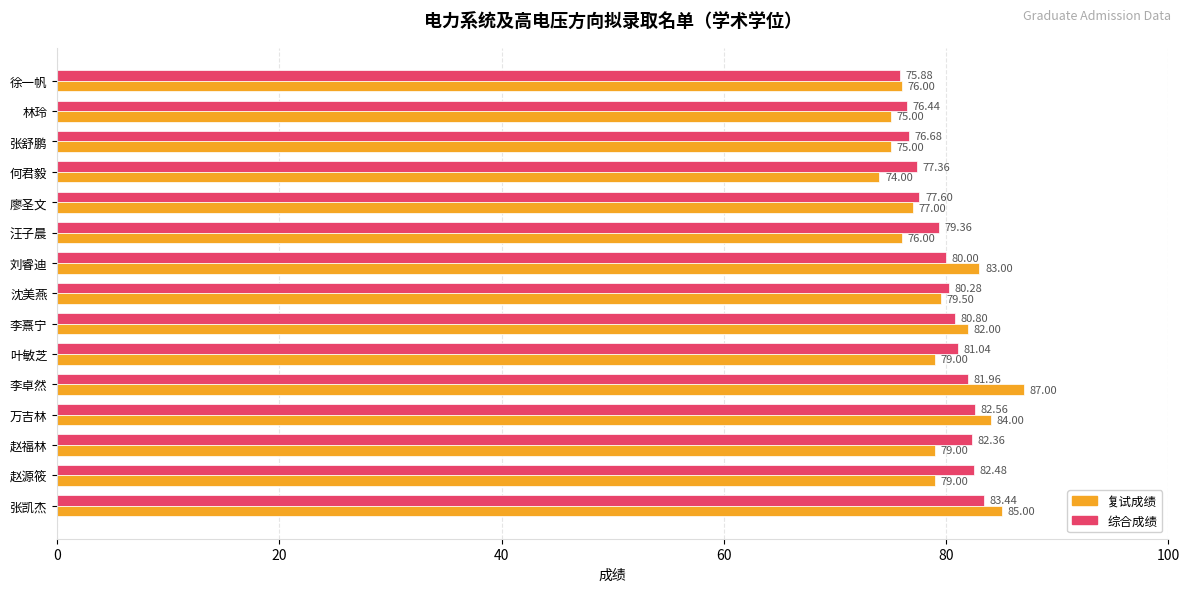

Which series has the widest spread of values?

复试成绩